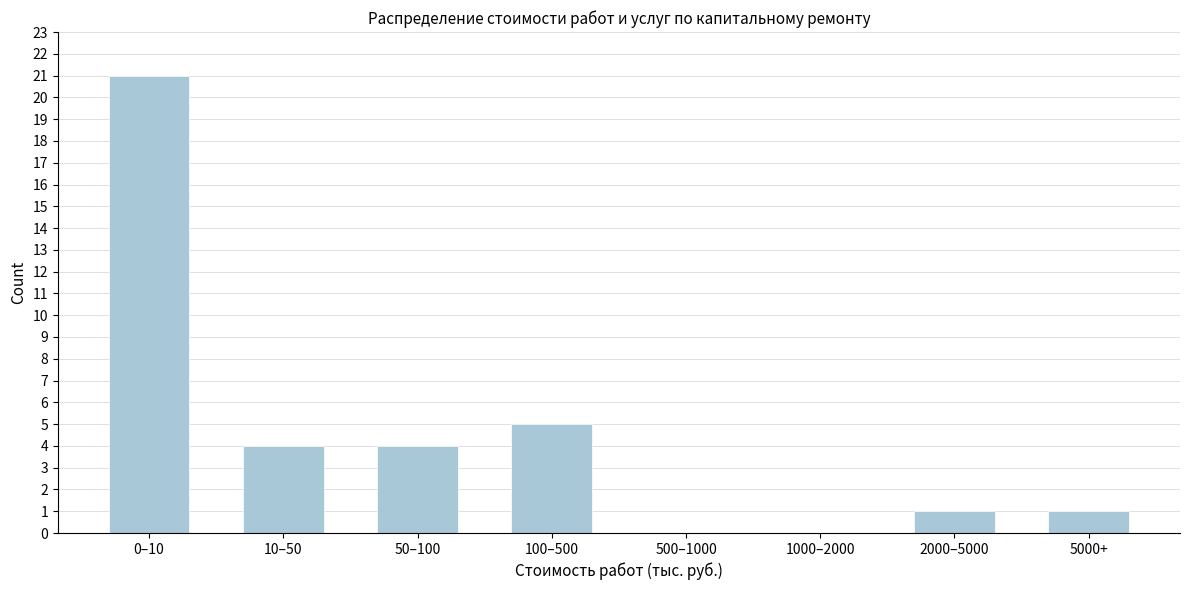

Reading left to right, what are all the values shown in this chart?

0–10=21	10–50=4	50–100=4	100–500=5	500–1000=0	1000–2000=0	2000–5000=1	5000+=1